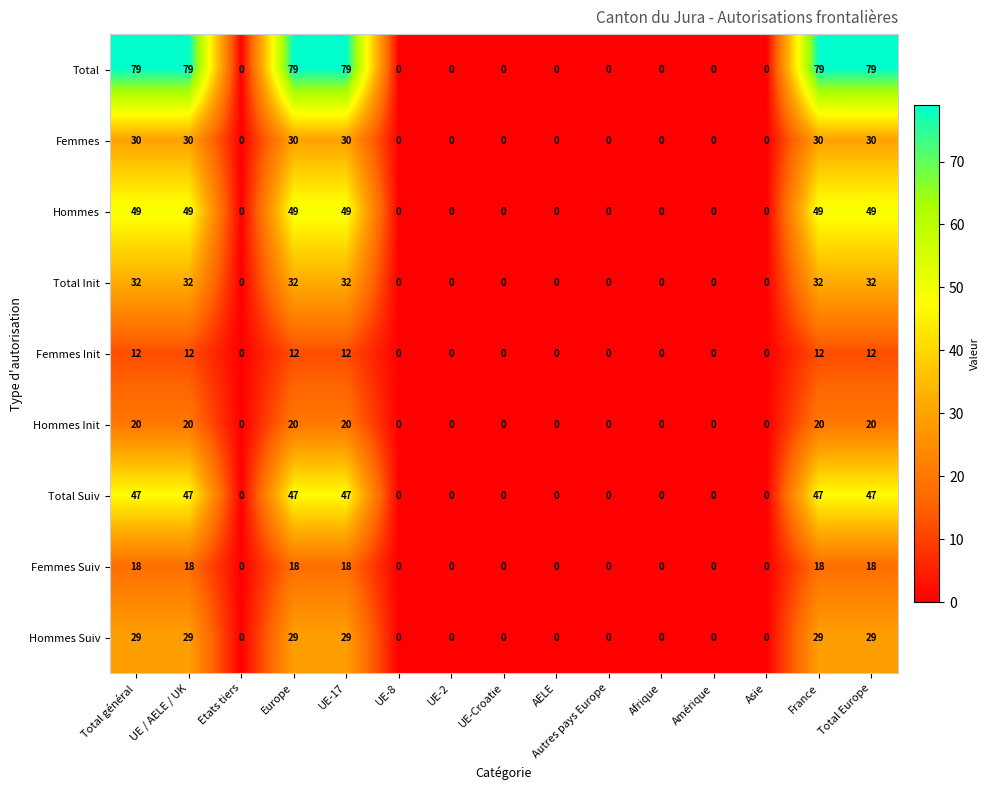

The Femmes series shows 11 at Etats tiers. True or false?

False